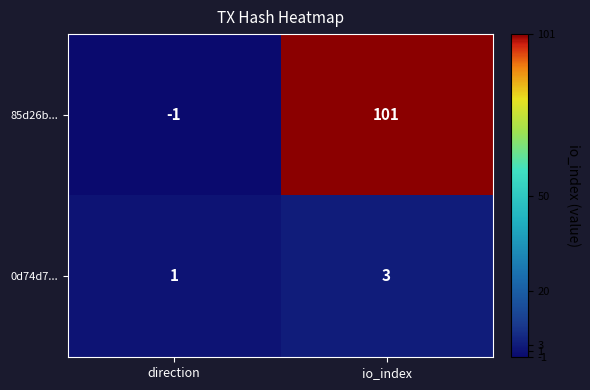

What is the sum of the 85d26b... values at io_index and direction?

100